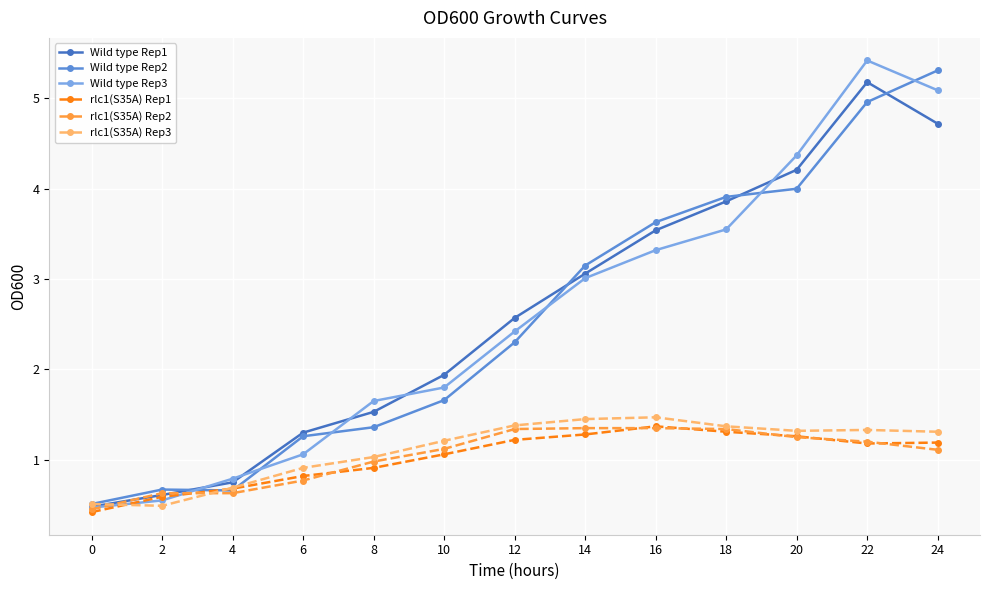

True or false: rlc1(S35A) Rep2 has a value of 2.0 at 12.

False